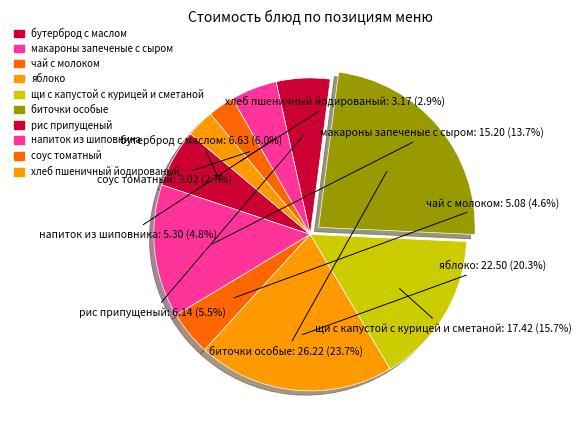

Is щи с капустой с курицей и сметаной the majority of the pie?

No